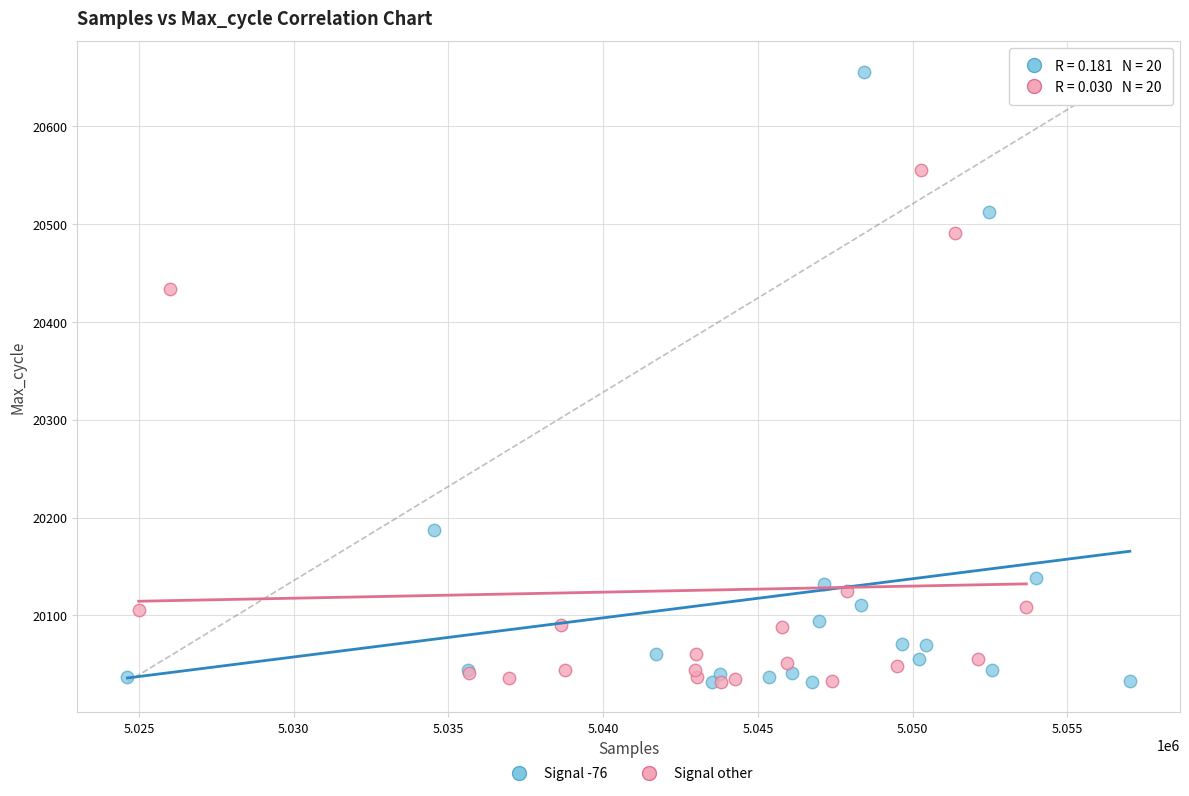

Which series contains the highest Y value?

Signal -76